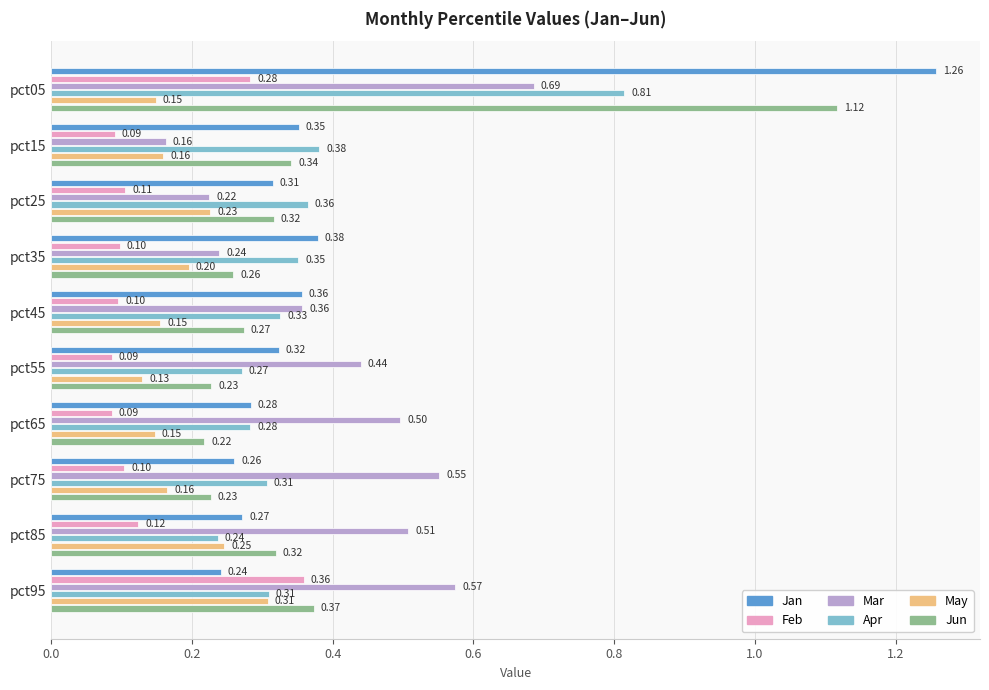

At which category is the sum across all series the highest?

pct05